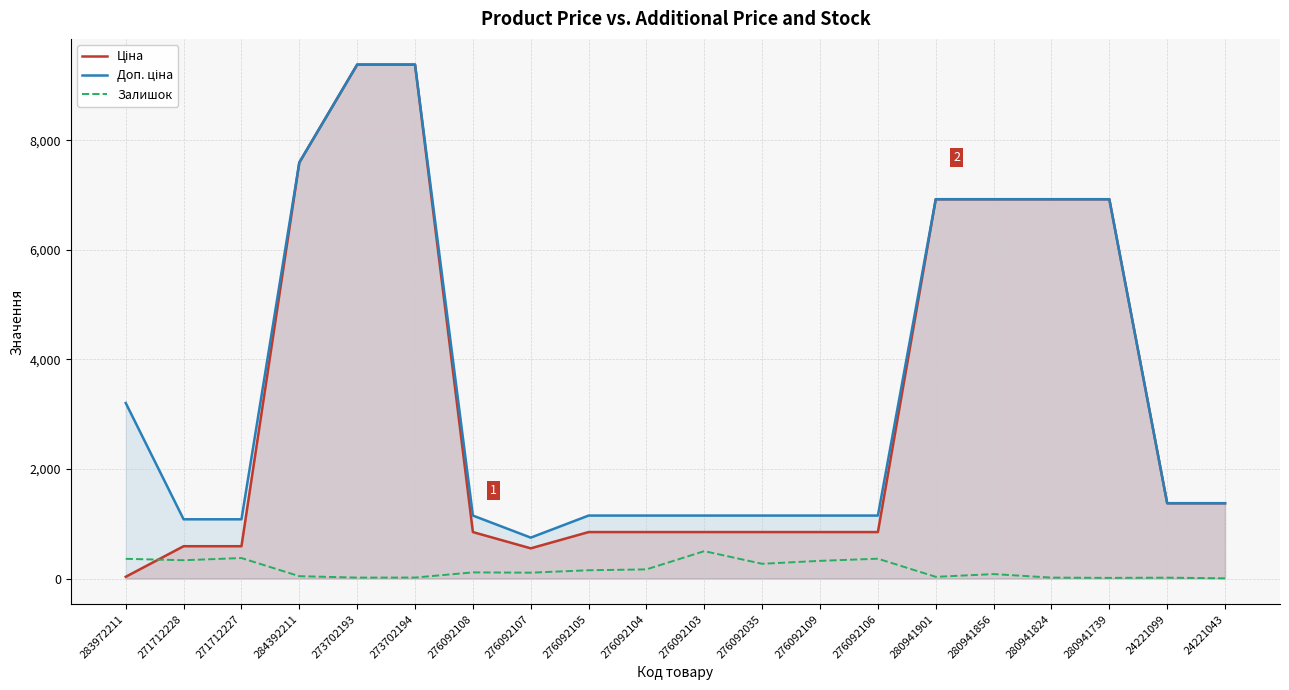

At how many categories does at least one series exceed 588?

20